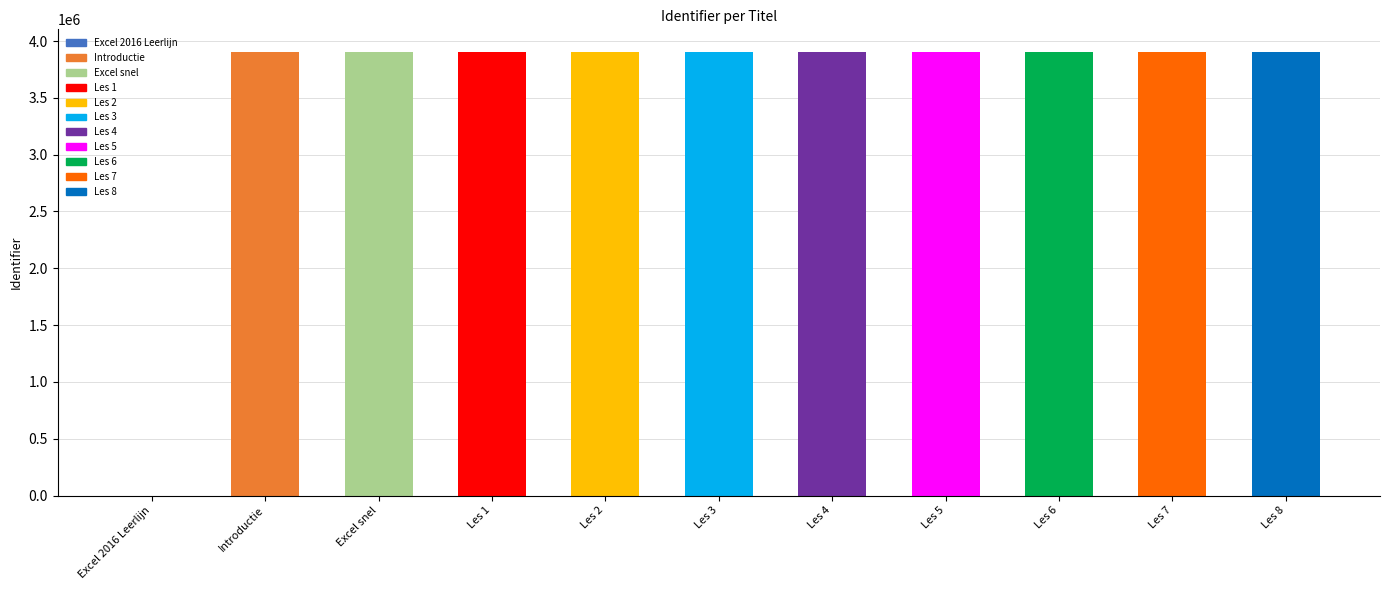

Are the bars grouped side by side (vs. stacked)?

No